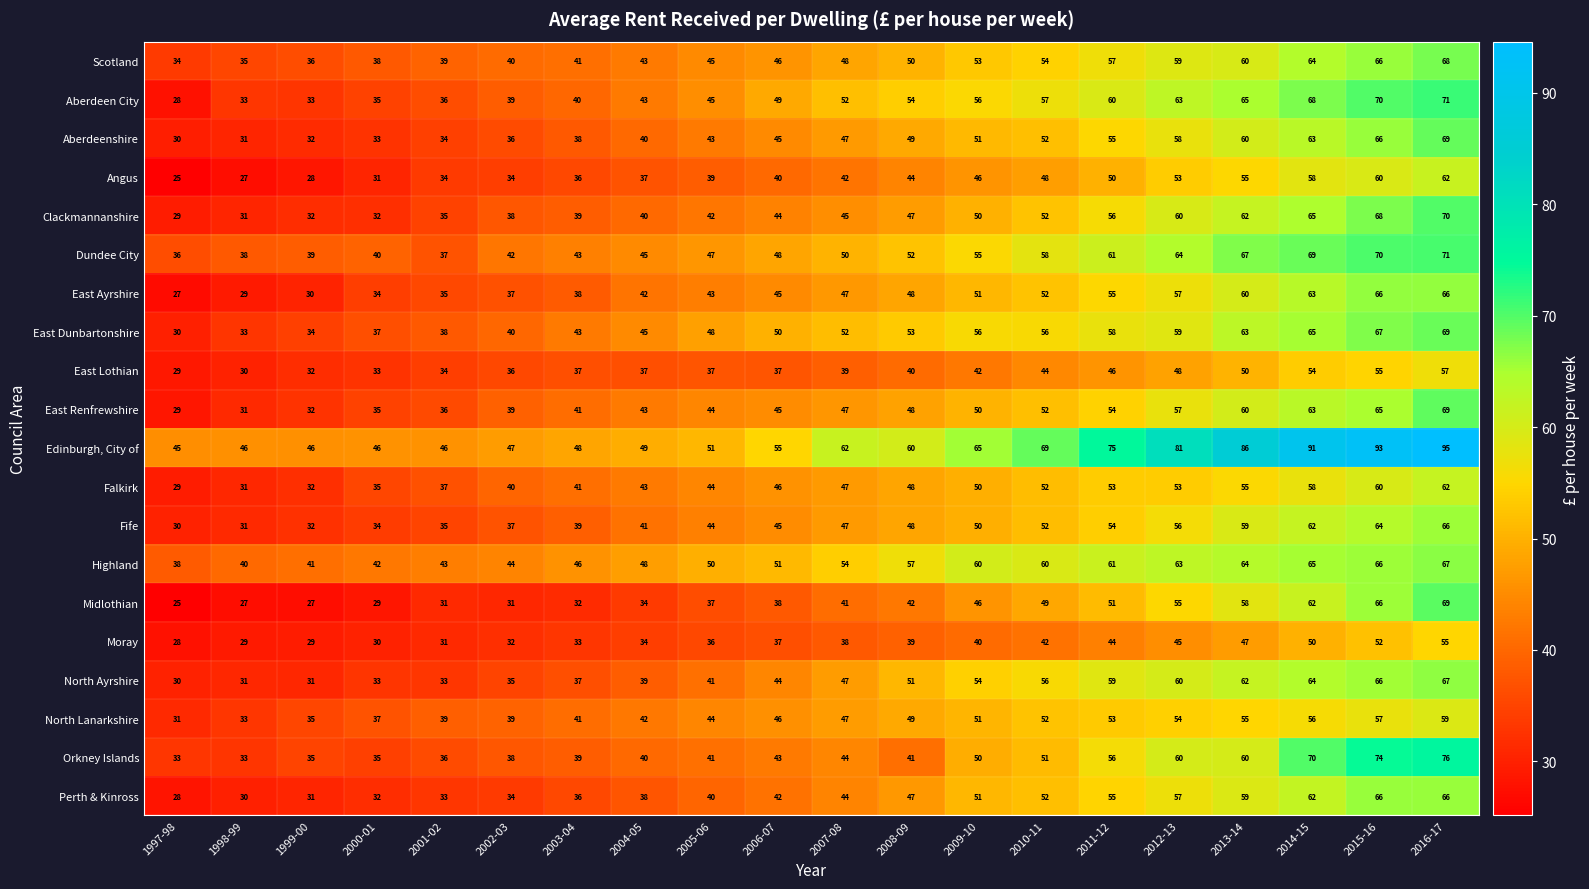

Which series changed the most between 2002-03 and 2016-17?

Edinburgh, City of